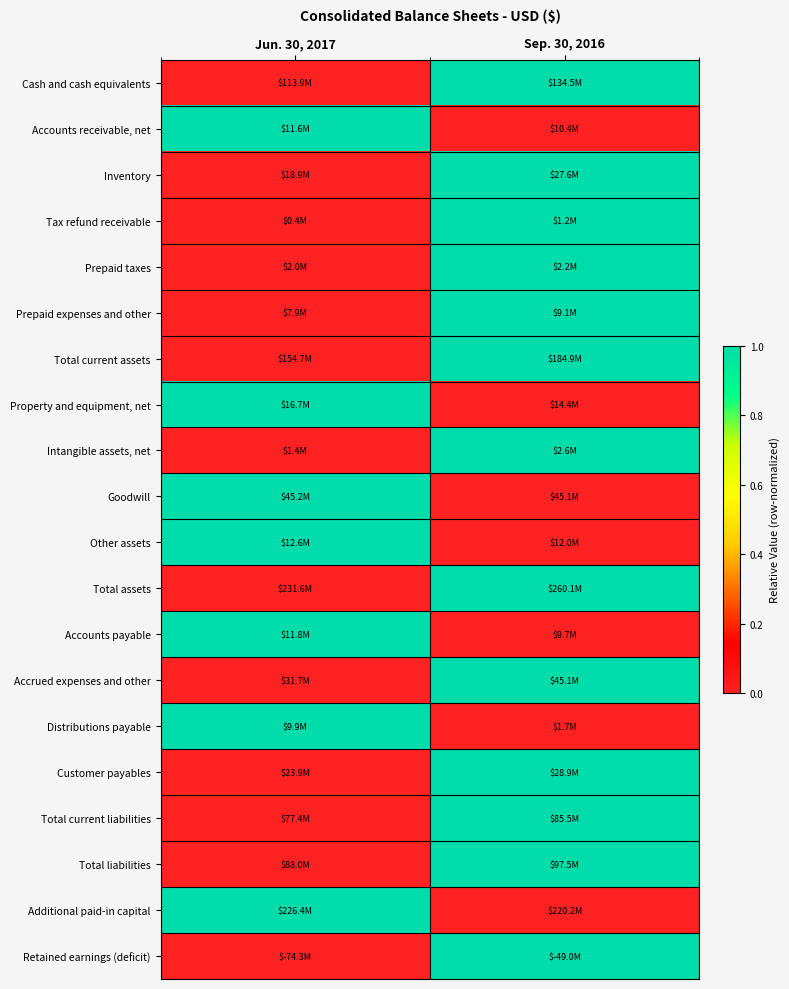

Reading left to right, extract all data points from this chart.

Cash and cash equivalents: Jun. 30, 2017=0	Sep. 30, 2016=1
Accounts receivable, net: Jun. 30, 2017=1	Sep. 30, 2016=0
Inventory: Jun. 30, 2017=0	Sep. 30, 2016=1
Tax refund receivable: Jun. 30, 2017=0	Sep. 30, 2016=1
Prepaid taxes: Jun. 30, 2017=0	Sep. 30, 2016=1
Prepaid expenses and other: Jun. 30, 2017=0	Sep. 30, 2016=1
Total current assets: Jun. 30, 2017=0	Sep. 30, 2016=1
Property and equipment, net: Jun. 30, 2017=1	Sep. 30, 2016=0
Intangible assets, net: Jun. 30, 2017=0	Sep. 30, 2016=1
Goodwill: Jun. 30, 2017=1	Sep. 30, 2016=0
Other assets: Jun. 30, 2017=1	Sep. 30, 2016=0
Total assets: Jun. 30, 2017=0	Sep. 30, 2016=1
Accounts payable: Jun. 30, 2017=1	Sep. 30, 2016=0
Accrued expenses and other: Jun. 30, 2017=0	Sep. 30, 2016=1
Distributions payable: Jun. 30, 2017=1	Sep. 30, 2016=0
Customer payables: Jun. 30, 2017=0	Sep. 30, 2016=1
Total current liabilities: Jun. 30, 2017=0	Sep. 30, 2016=1
Total liabilities: Jun. 30, 2017=0	Sep. 30, 2016=1
Additional paid-in capital: Jun. 30, 2017=1	Sep. 30, 2016=0
Retained earnings (deficit): Jun. 30, 2017=0	Sep. 30, 2016=1